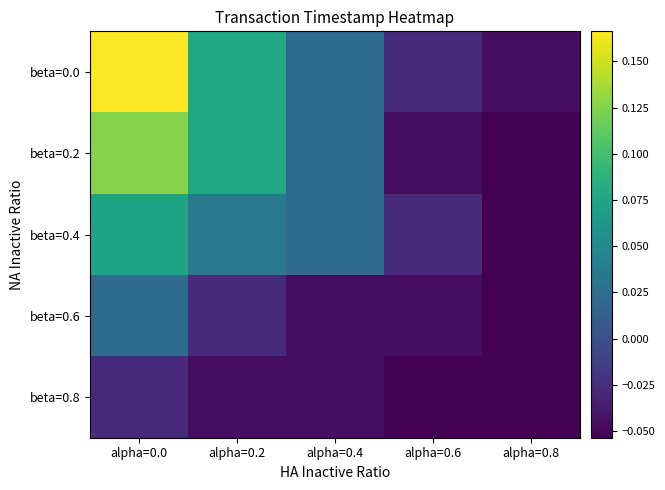

How many categories are shown in the chart?

5